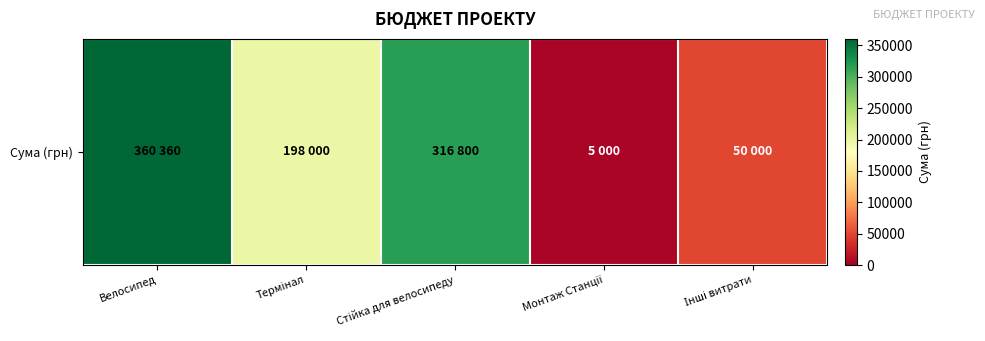

Approximately how many times larger is the value at Велосипед compared to Стійка для велосипеду?

1.1